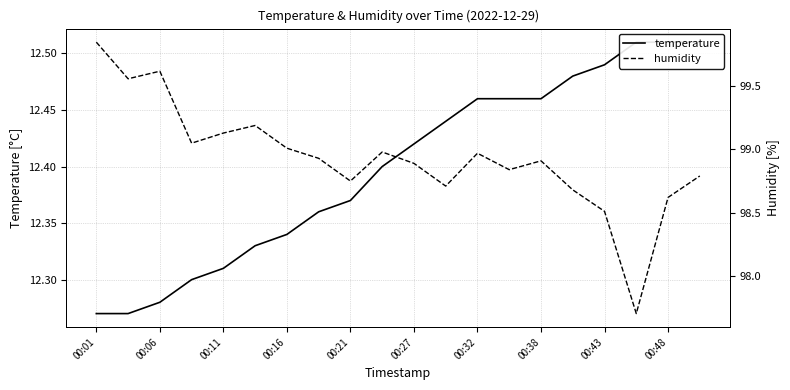

True or false: humidity has more than 2 interior local peaks.

True